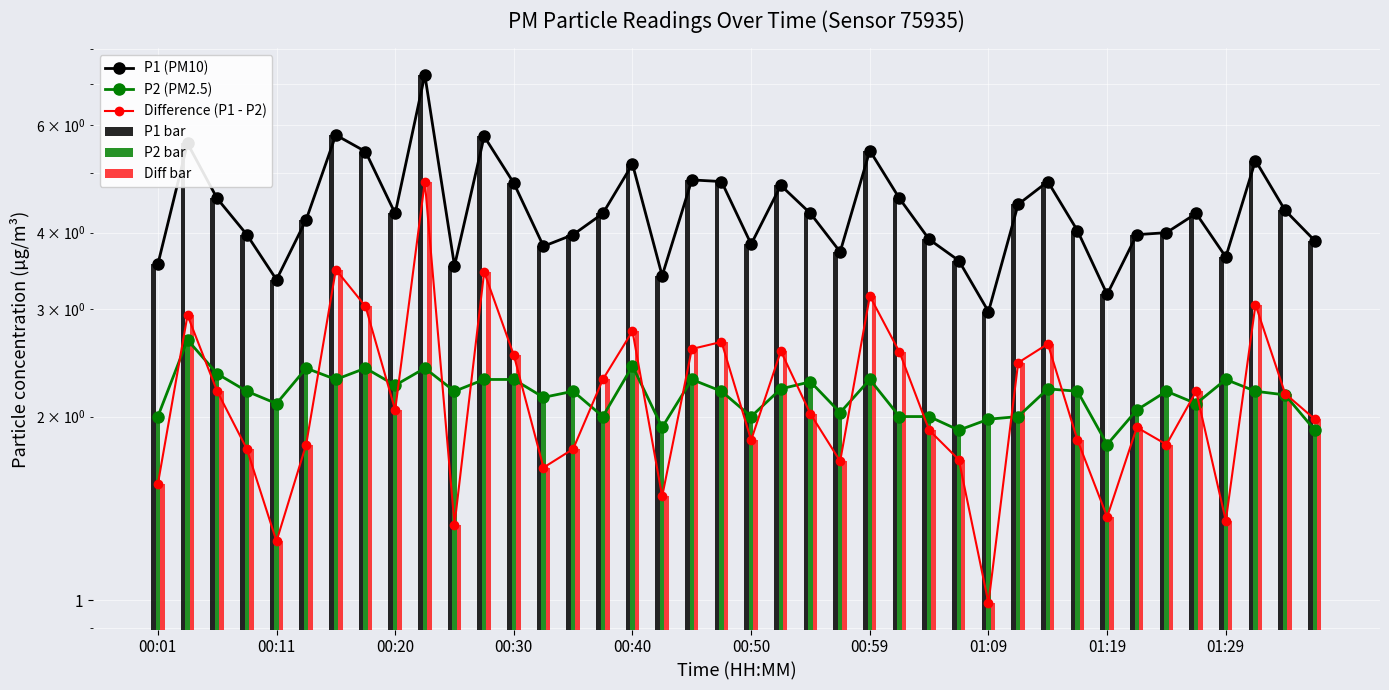

How many values in the P1 (PM10) series exceed 4?

23